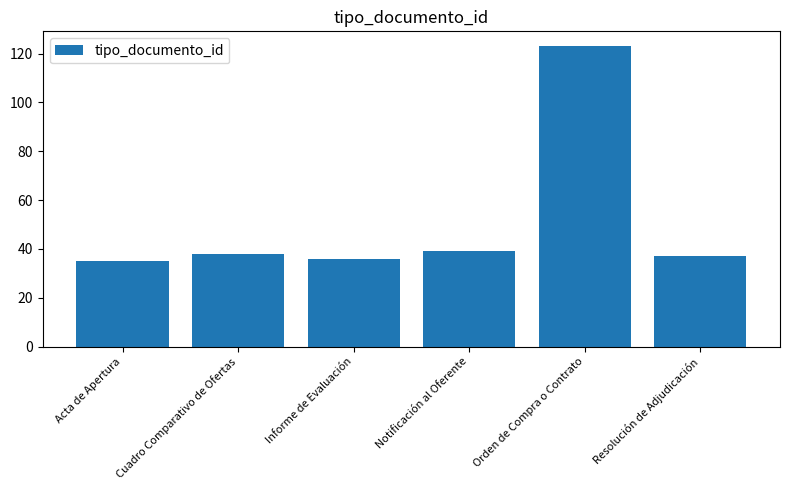

What is the difference between the maximum and minimum values?

88